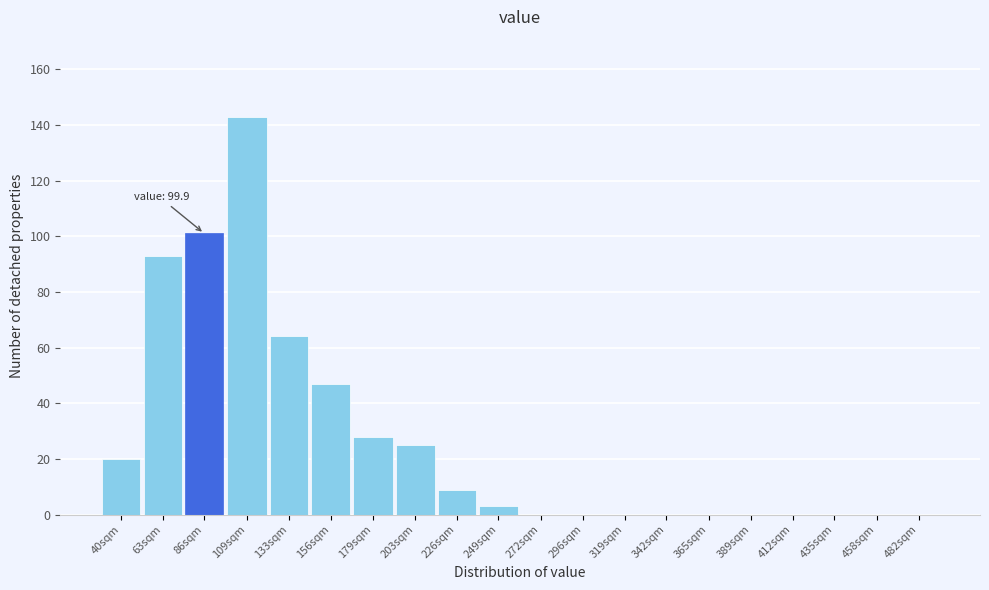

Reading right to left, list all the values displayed in this chart.

482sqm=0	458sqm=0	435sqm=0	412sqm=0	389sqm=0	365sqm=0	342sqm=0	319sqm=0	296sqm=0	272sqm=0	249sqm=3	226sqm=9	203sqm=25	179sqm=28	156sqm=47	133sqm=64	109sqm=143	86sqm=101	63sqm=93	40sqm=20